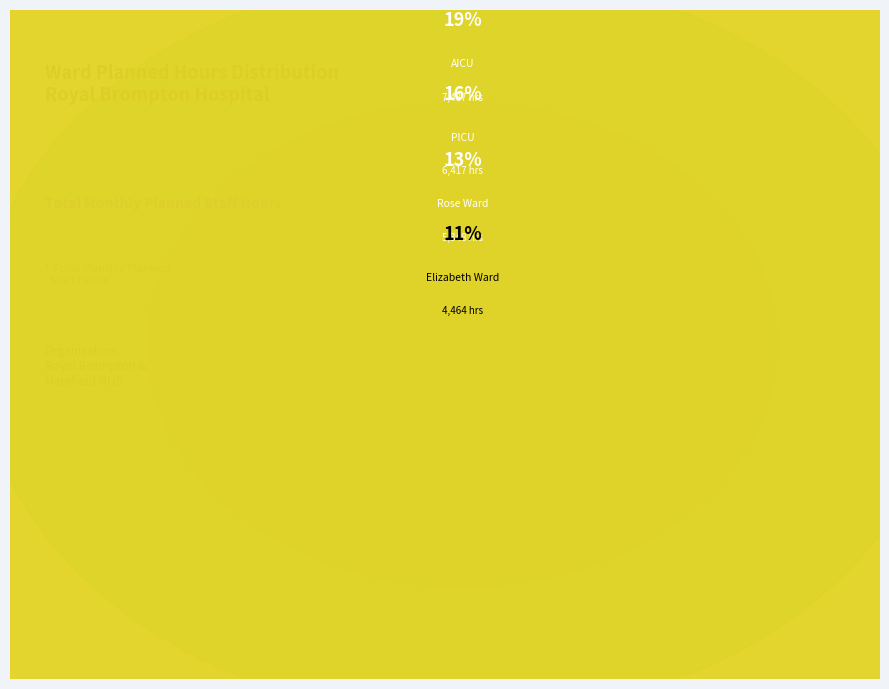

Is Victoria Ward the majority of the pie?

No